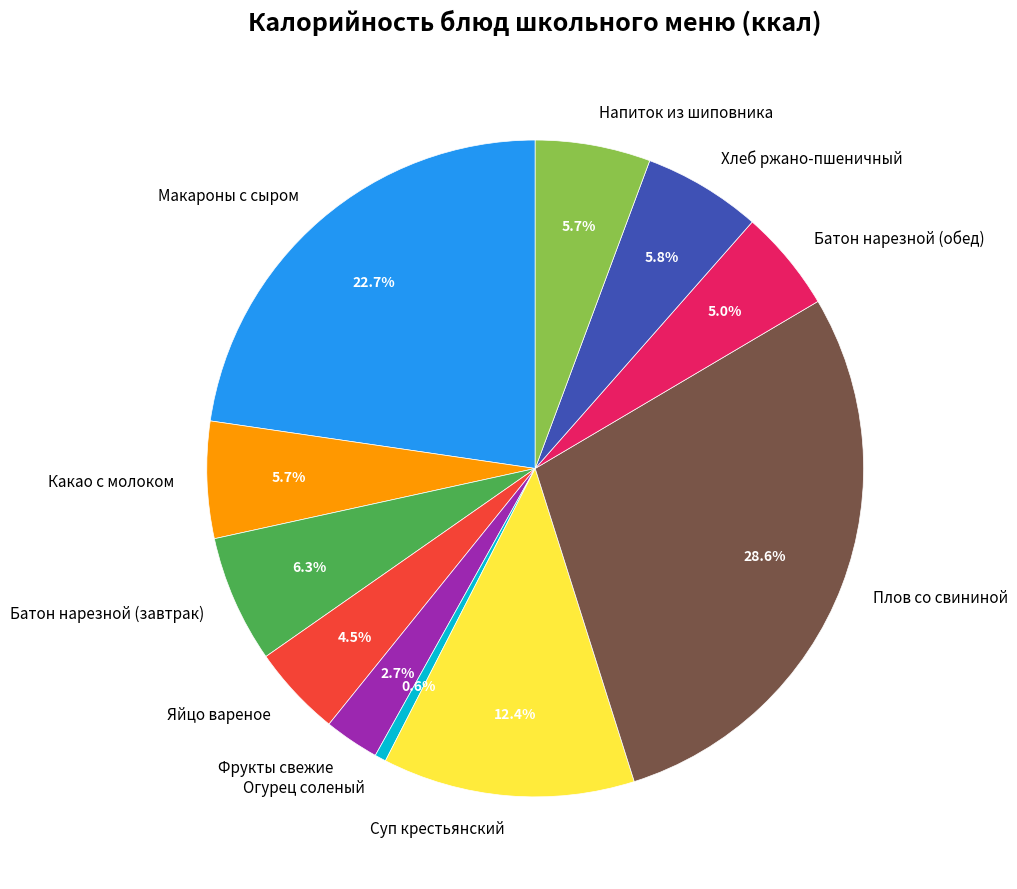

True or false: Суп крестьянский accounts for 1% of the total.

False